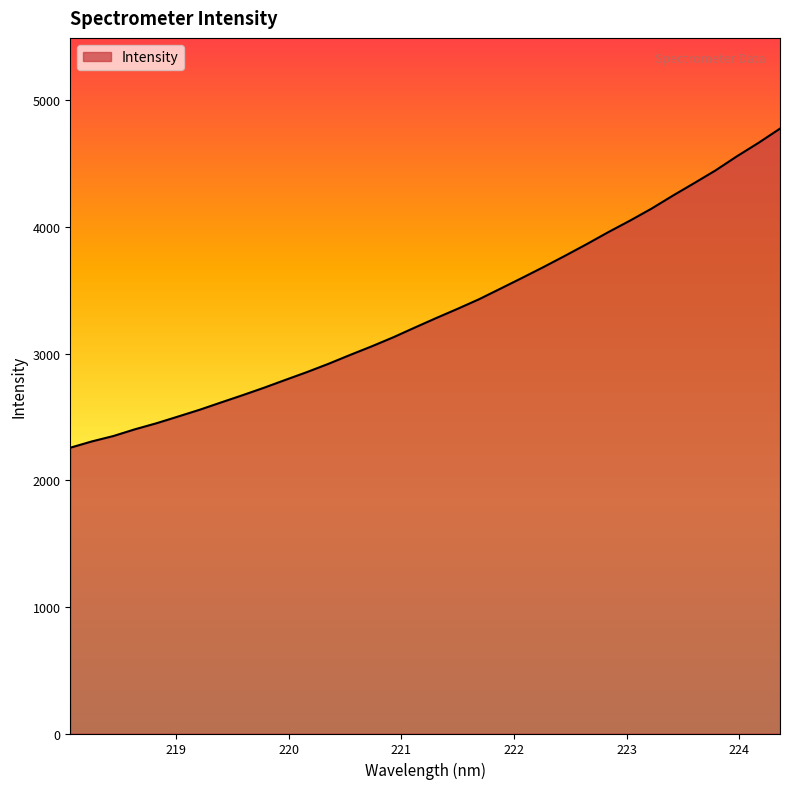

What is the difference between the maximum and minimum values?

2520.4